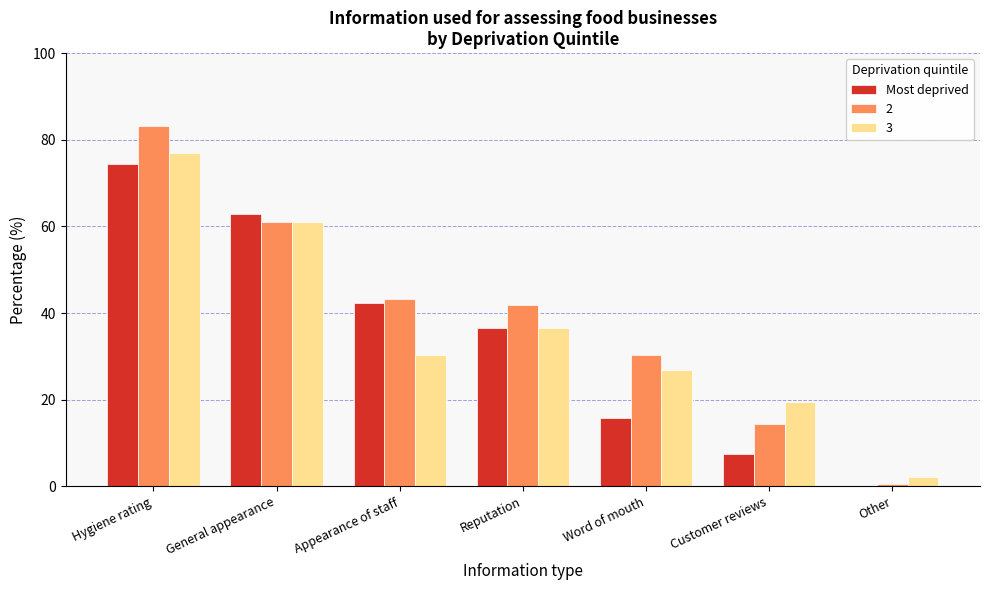

Reading left to right, list all the values displayed in this chart.

Most deprived: Hygiene rating=74.3	General appearance=62.9	Appearance of staff=42.4	Reputation=36.5	Word of mouth=15.8	Customer reviews=7.4	Other=0.0
2: Hygiene rating=83.1	General appearance=61.1	Appearance of staff=43.2	Reputation=41.8	Word of mouth=30.4	Customer reviews=14.4	Other=0.5
3: Hygiene rating=76.9	General appearance=61.1	Appearance of staff=30.2	Reputation=36.5	Word of mouth=26.8	Customer reviews=19.5	Other=2.3